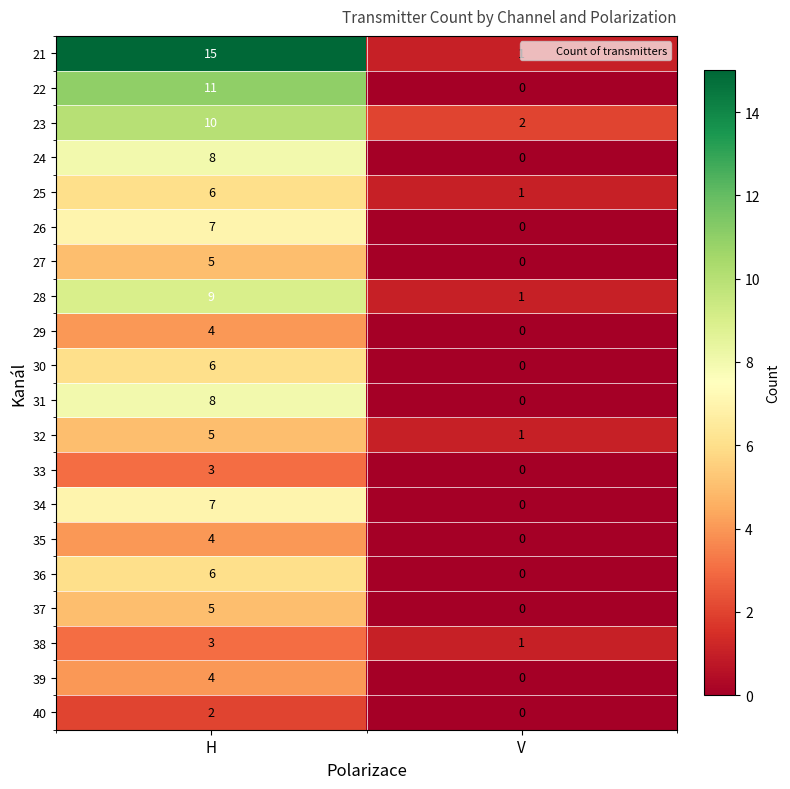

The 33 series shows -1 at V. True or false?

False